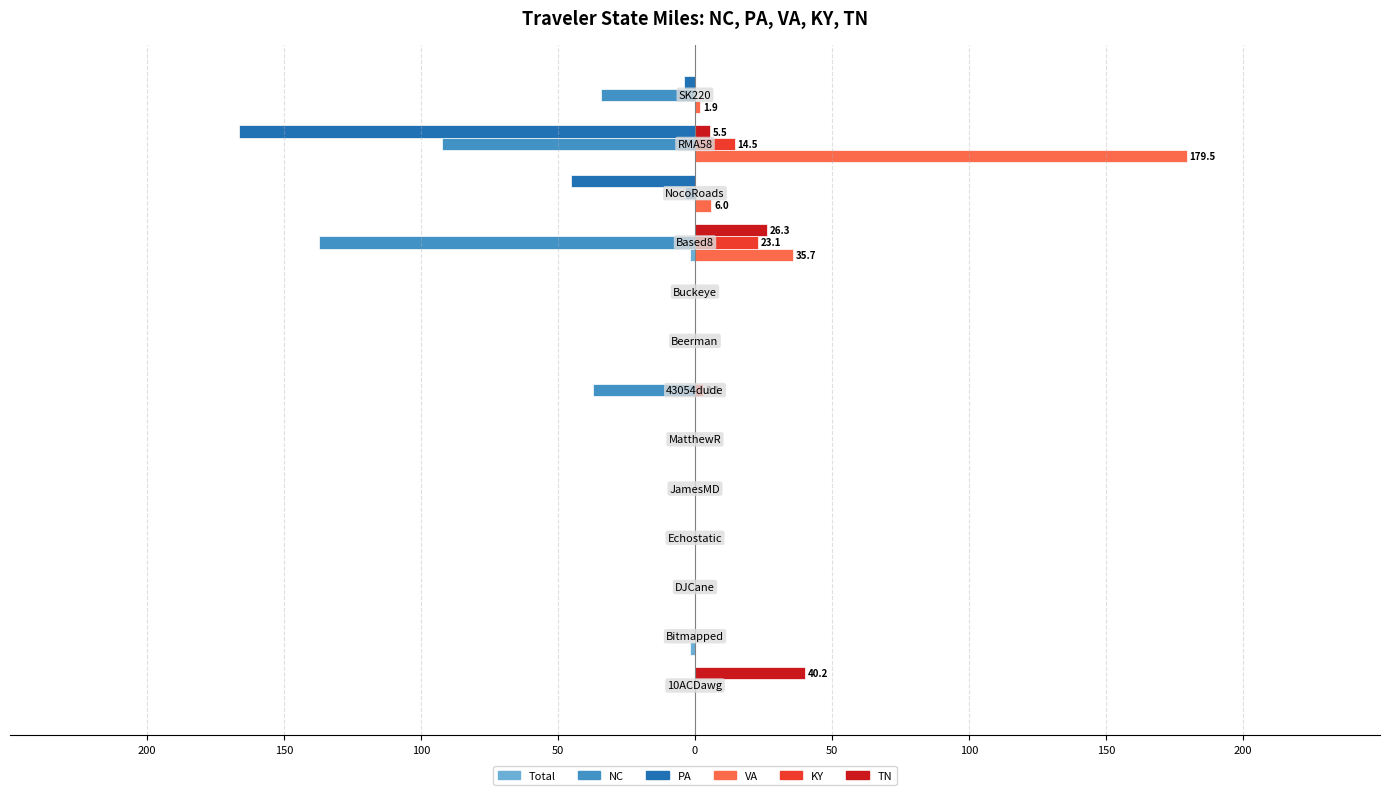

How many categories are shown in the chart?

13